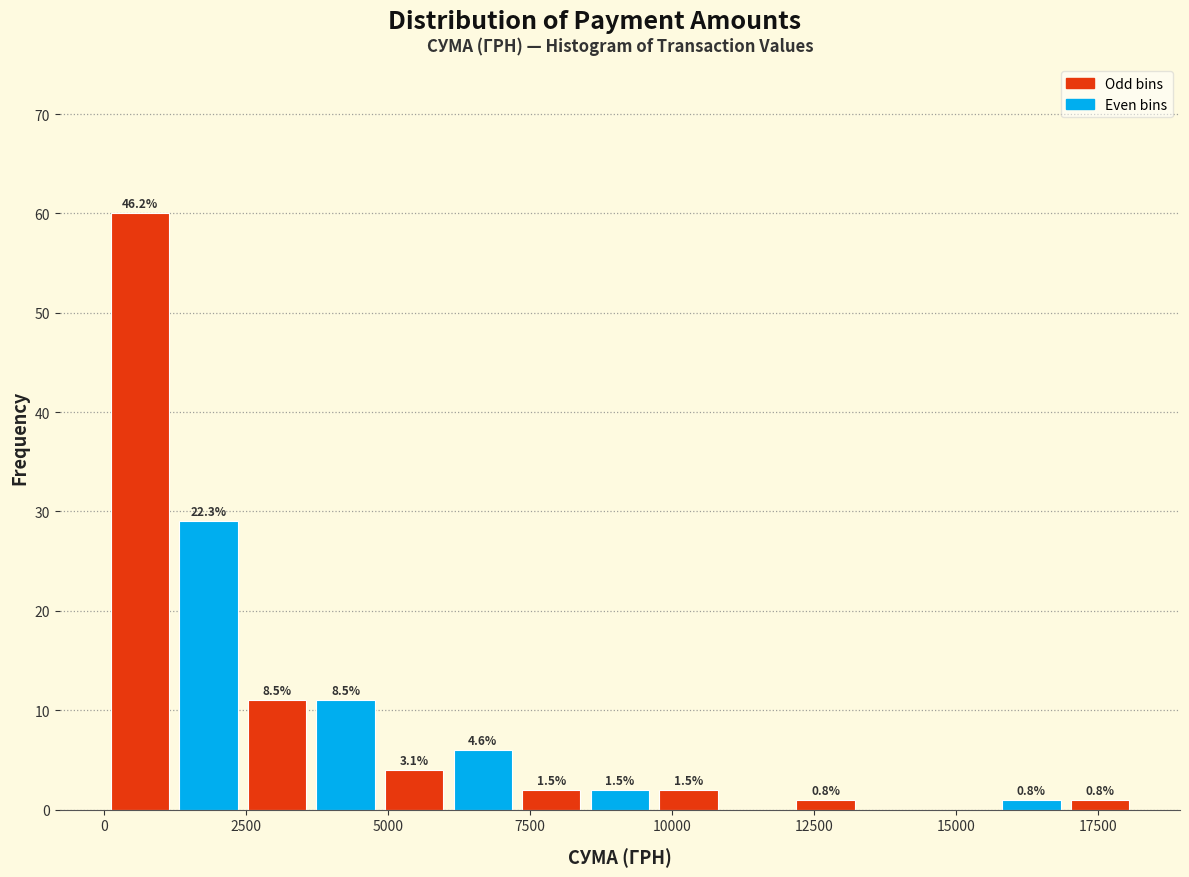

Around what value on the x-axis is the tallest bar? Give the approximate position of its centre, as read against the axis.

500